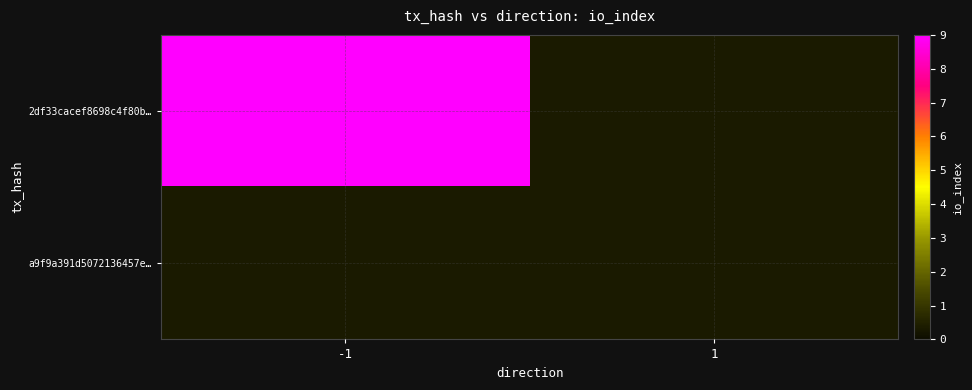

Rank the series at 1 from highest to lowest value.

2df33cacef8698c4f80b6433663c85463098070…, a9f9a391d5072136457ec96eebbc71884d62c47…